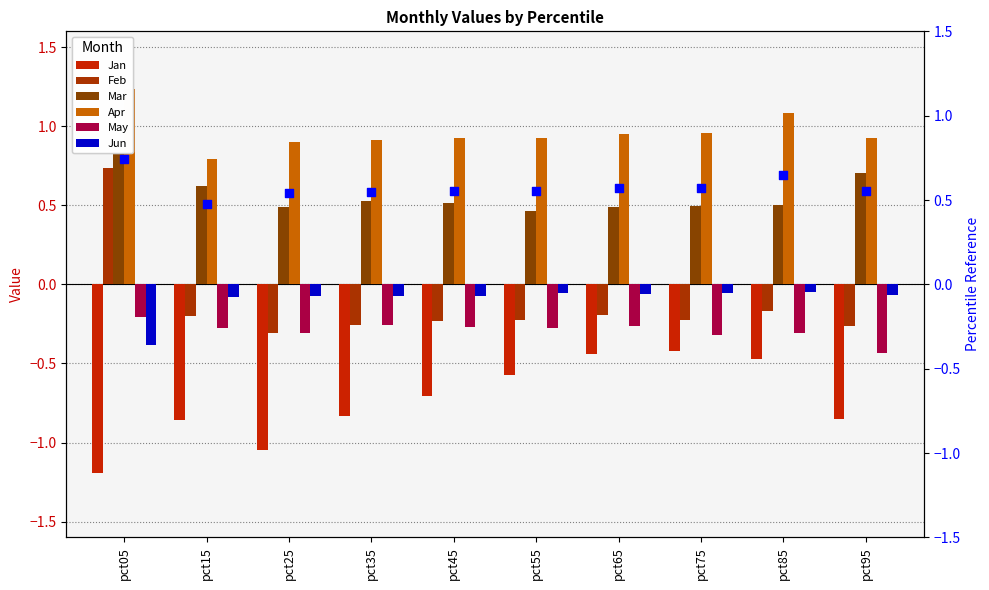

Is the value of Apr at pct75 greater than the value of Jan at pct95?

Yes